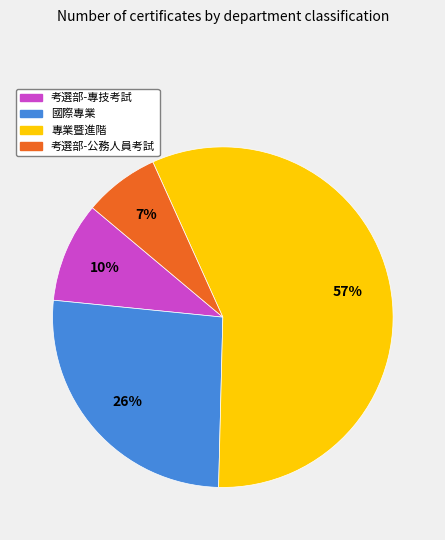

What is the largest slice in the pie chart?

專業暨進階